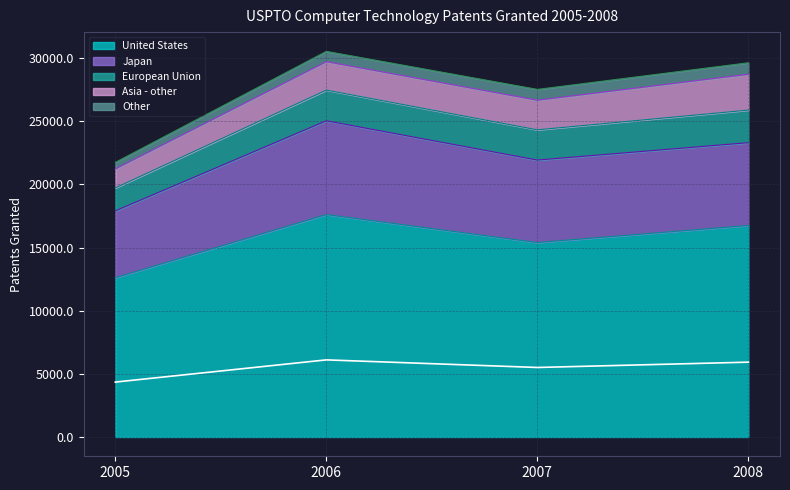

How many data points in Other are above 855?

1